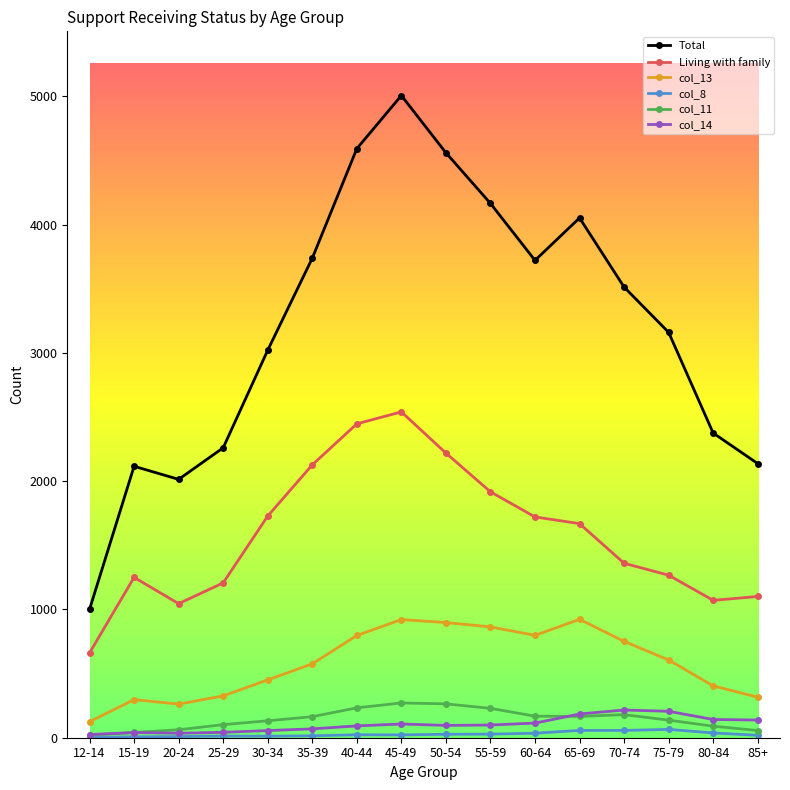

How many lines are shown in the chart?

6